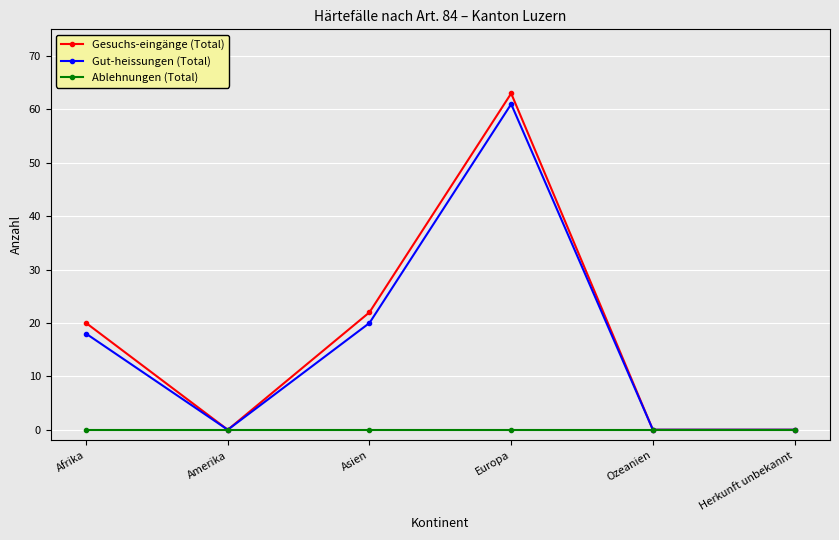

At which label does Gesuchs-eingänge (Total) reach its peak?

Europa